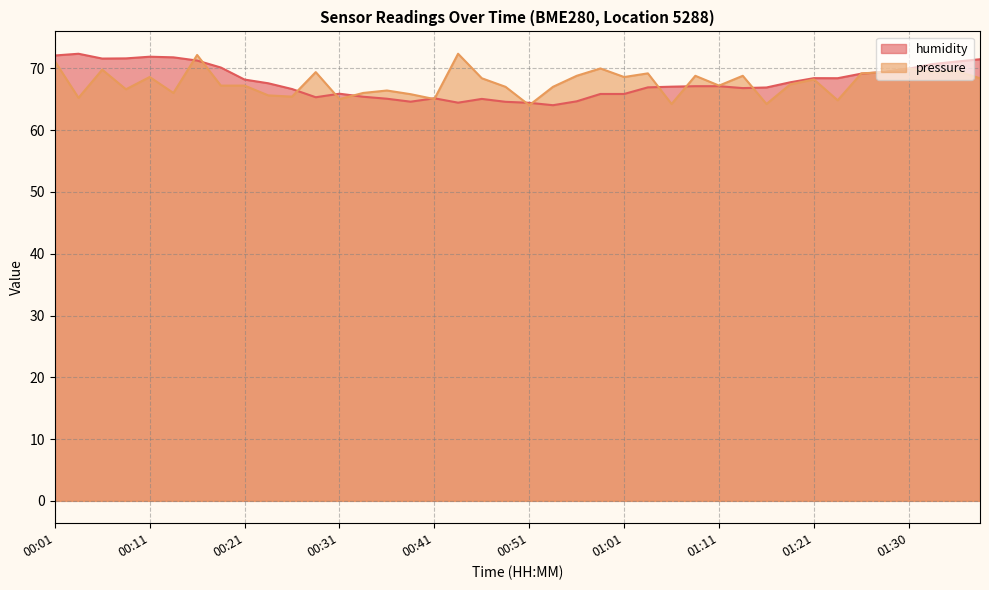

List the labels in order of pressure_norm value, smallest first.

00:51, 01:06, 01:16, 01:23, 00:31, 00:41, 00:04, 00:26, 00:24, 00:39, 00:14, 00:34, 00:36, 00:09, 00:48, 00:53, 00:19, 00:21, 01:11, 01:18, 01:21, 00:46, 01:38, 00:11, 01:01, 00:56, 01:08, 01:13, 01:03, 01:25, 00:29, 01:28, 01:33, 01:35, 00:06, 00:58, 01:30, 00:01, 00:16, 00:43